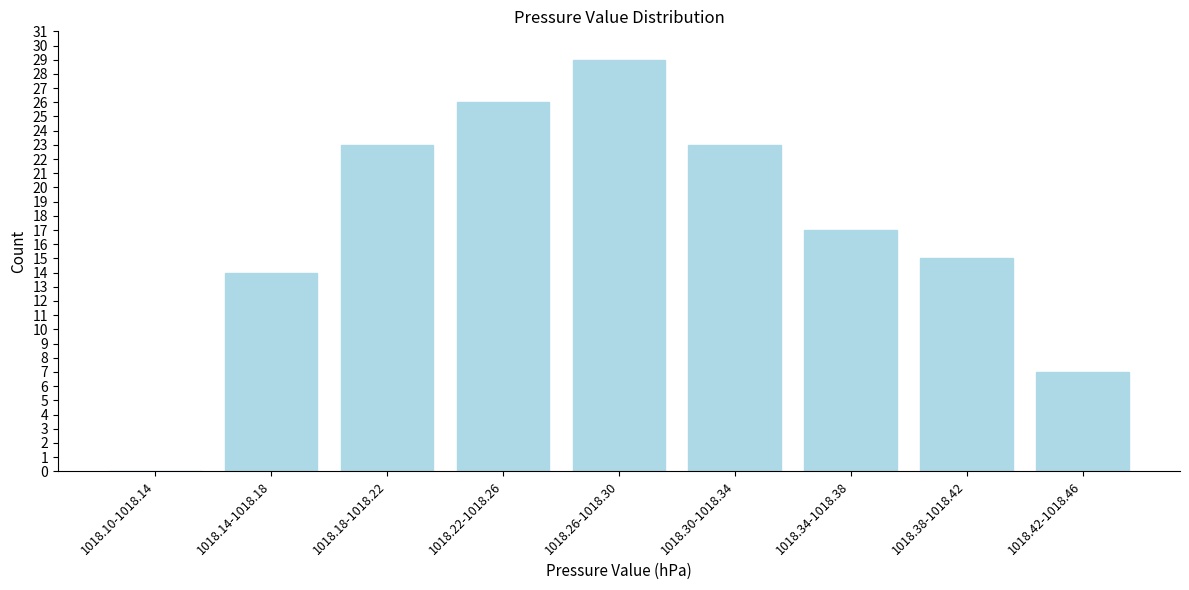

Reading left to right, what are all the values shown in this chart?

1018.10-1018.14=0	1018.14-1018.18=14	1018.18-1018.22=23	1018.22-1018.26=26	1018.26-1018.30=29	1018.30-1018.34=23	1018.34-1018.38=17	1018.38-1018.42=15	1018.42-1018.46=7